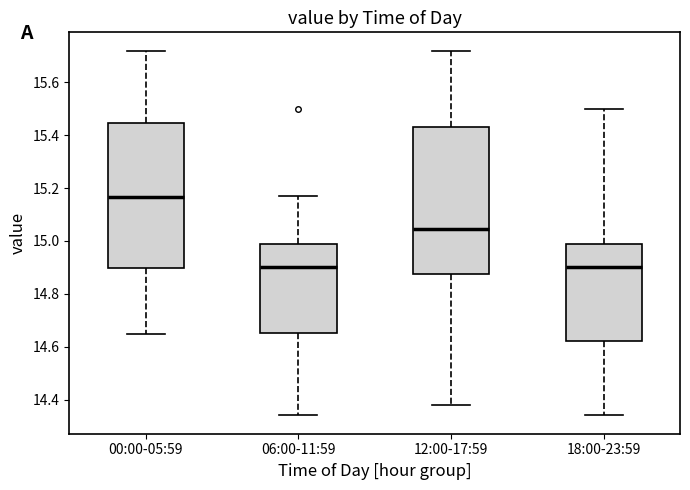

Where does the median line of the box for 12:00-17:59 sit on the y-axis? The values are not printed on the chart, so give them approximately, as read against the axis.

15.04